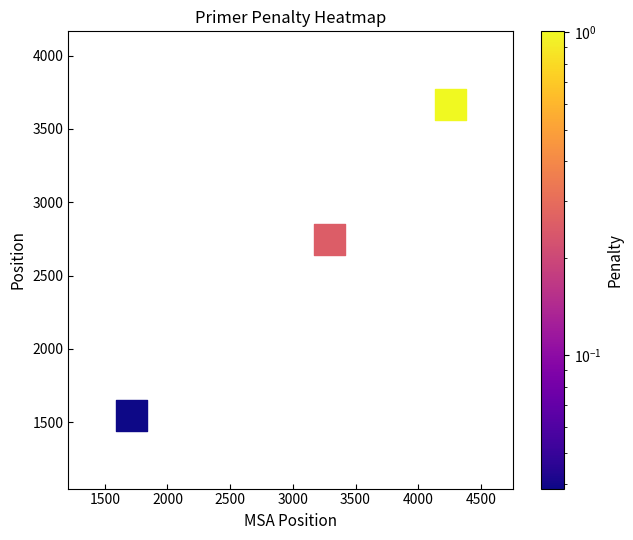

What Y value in the scatter plot is closest to 2606?

2744